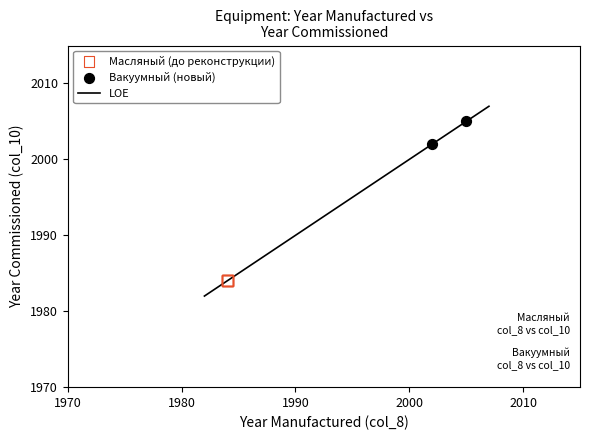

Which series contains the lowest Y value?

Масляный (до реконструкции)